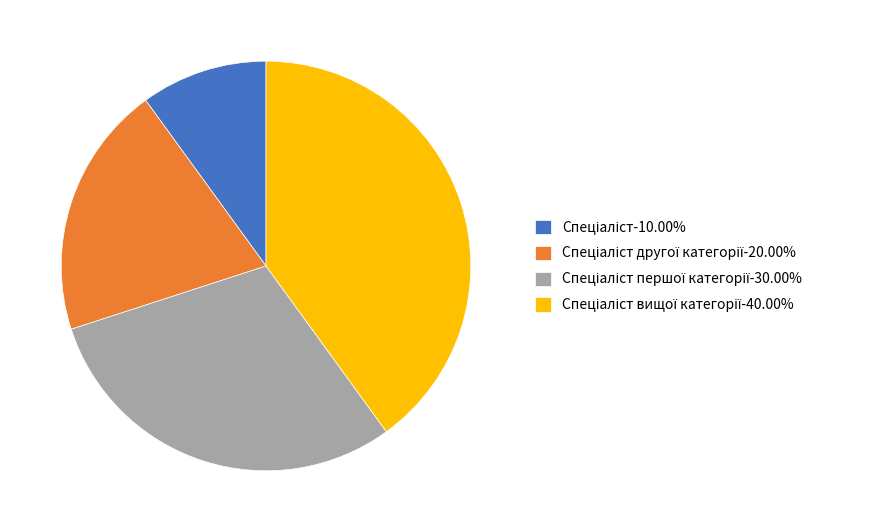

Is there a majority slice in this chart?

No